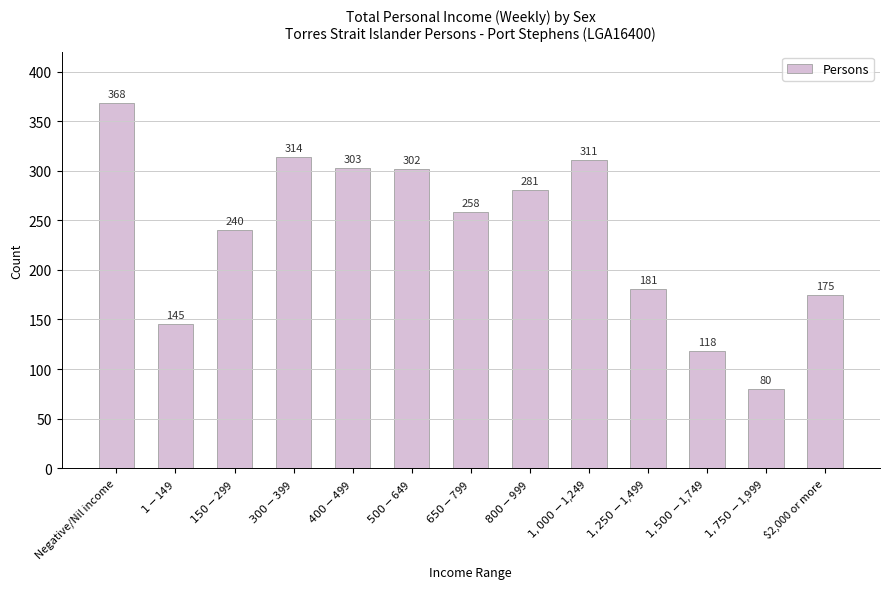

True or false: the data shows 311 at $1,000-$1,249.

True